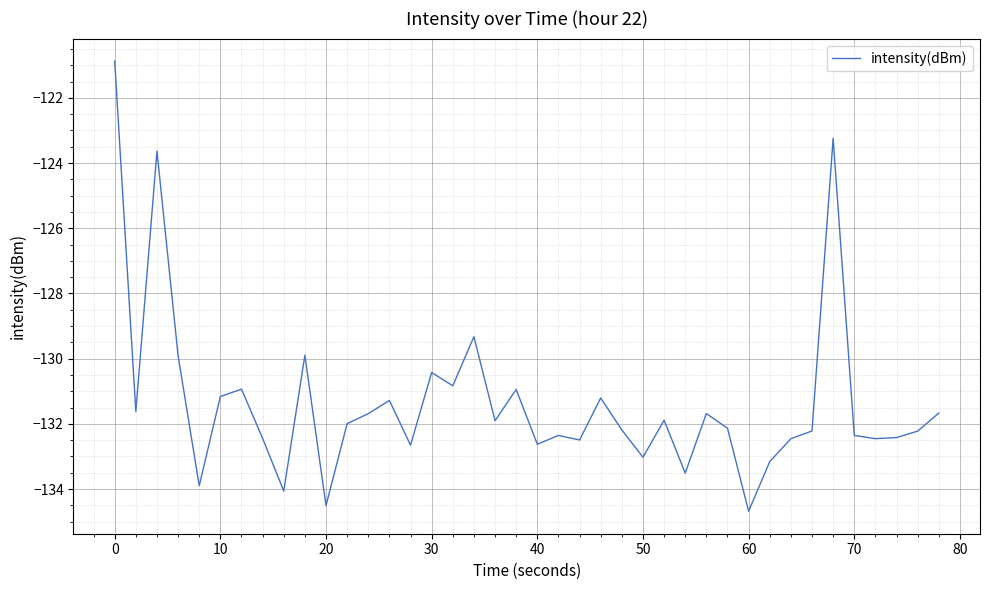

What is the greatest value displayed?

-120.9